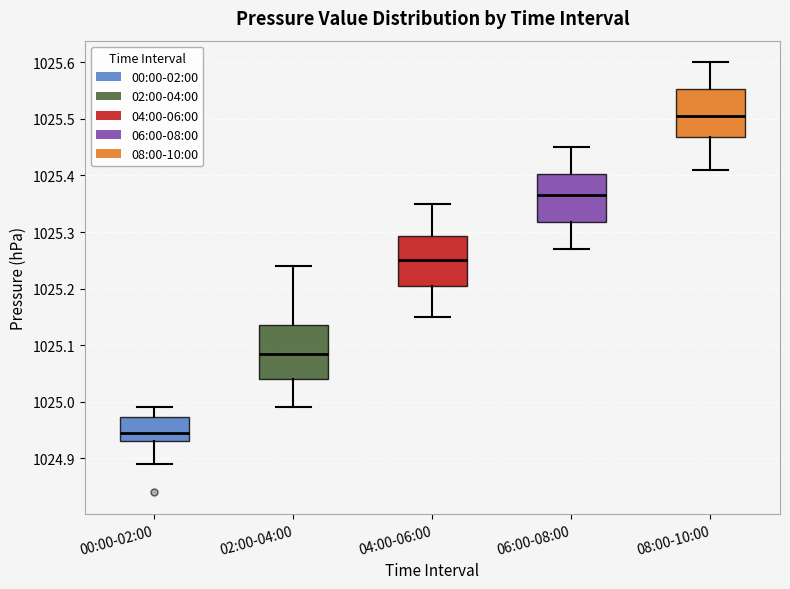

Reading left to right, transcribe this box plot: for each box, give where its median line is, the range the box spans, and where its two whiskers end, as read against the y-axis. The values are not printed on the chart, so give them approximately, as read against the axis.

00:00-02:00: median 1024.95, box 1024.93 to 1024.97, whiskers 1024.89 to 1024.99
02:00-04:00: median 1025.09, box 1025.04 to 1025.14, whiskers 1024.99 to 1025.24
04:00-06:00: median 1025.25, box 1025.21 to 1025.29, whiskers 1025.15 to 1025.35
06:00-08:00: median 1025.37, box 1025.32 to 1025.40, whiskers 1025.27 to 1025.45
08:00-10:00: median 1025.51, box 1025.47 to 1025.55, whiskers 1025.41 to 1025.60